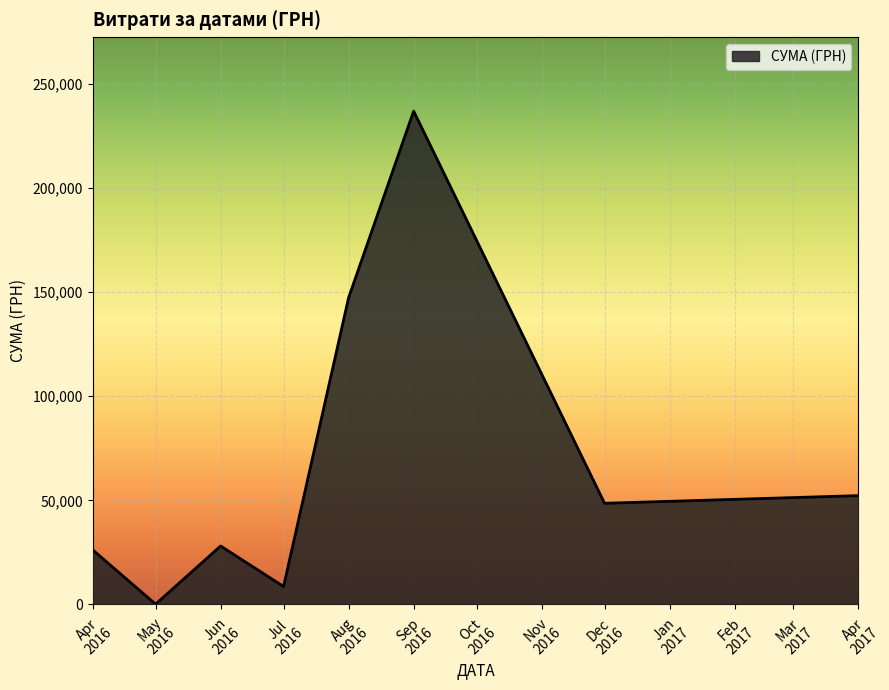

How many distinct data groups are displayed?

1